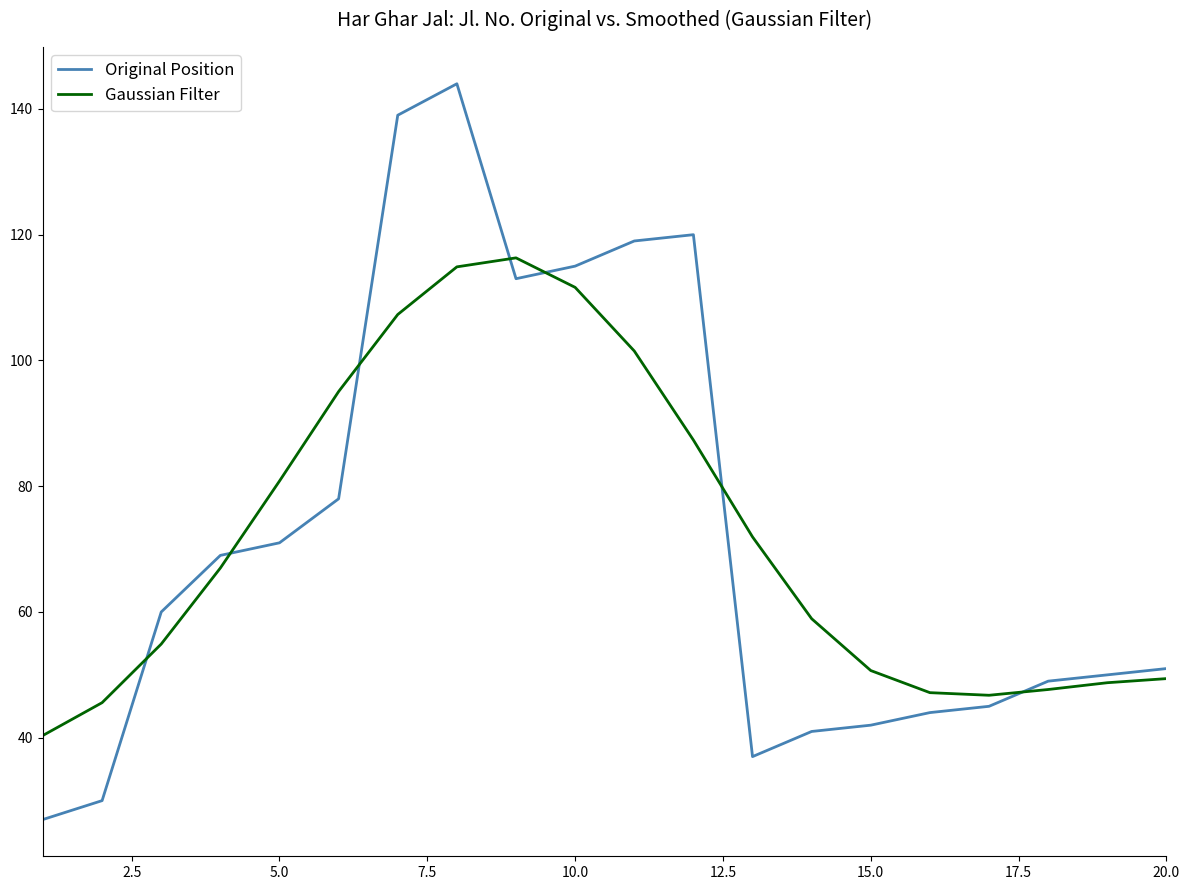

Rank the series by their maximum value, from highest to lowest.

Original Position, Gaussian Filter